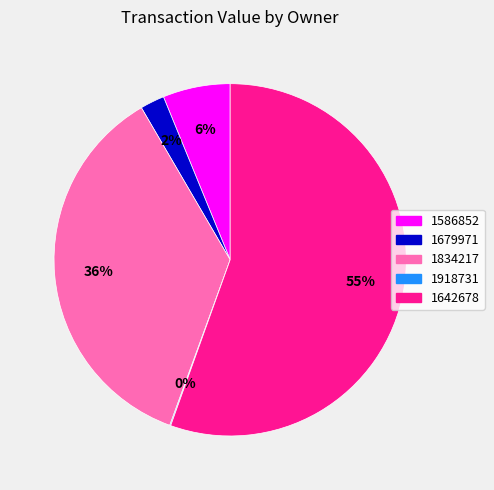

To the nearest percent, what is the average slice percentage?

20%